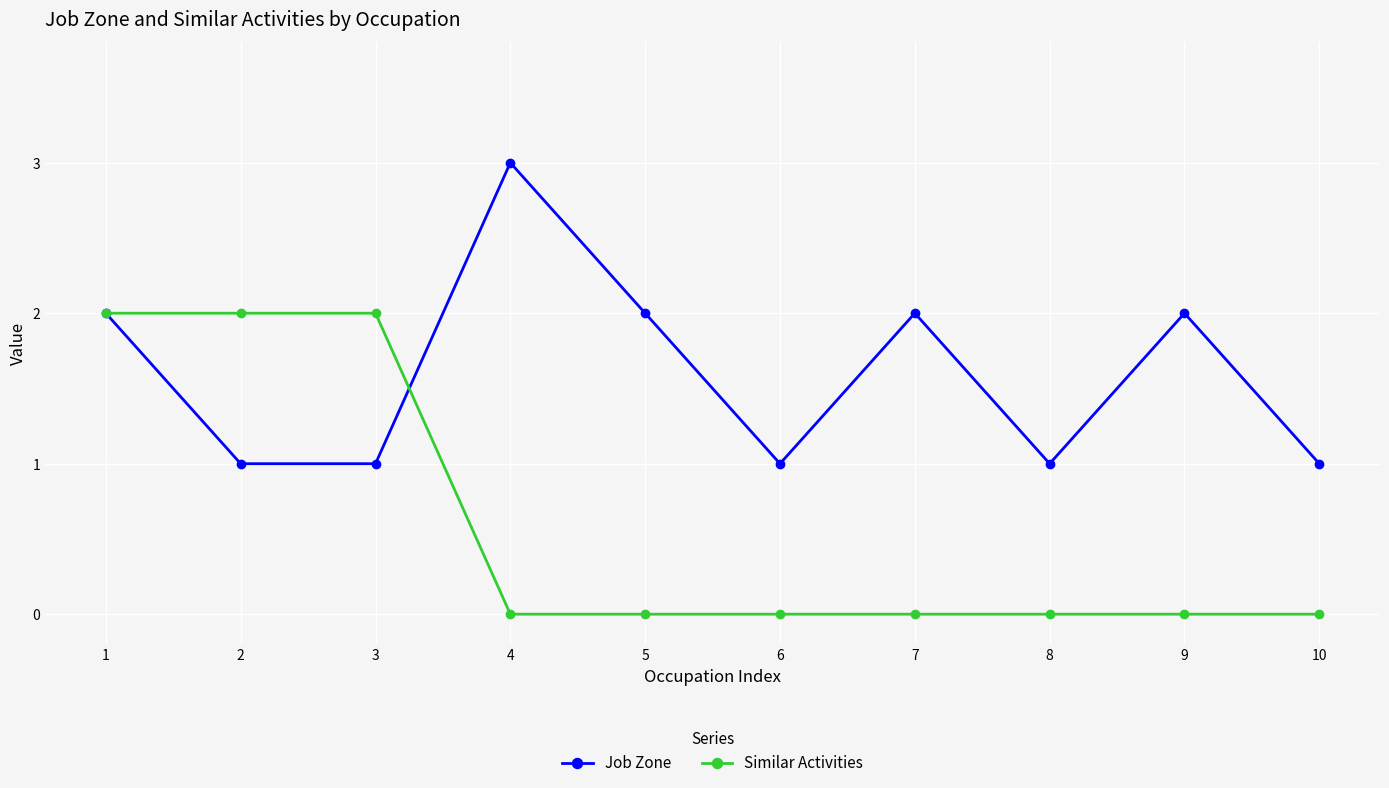

Which series has the largest total across all categories?

Job Zone